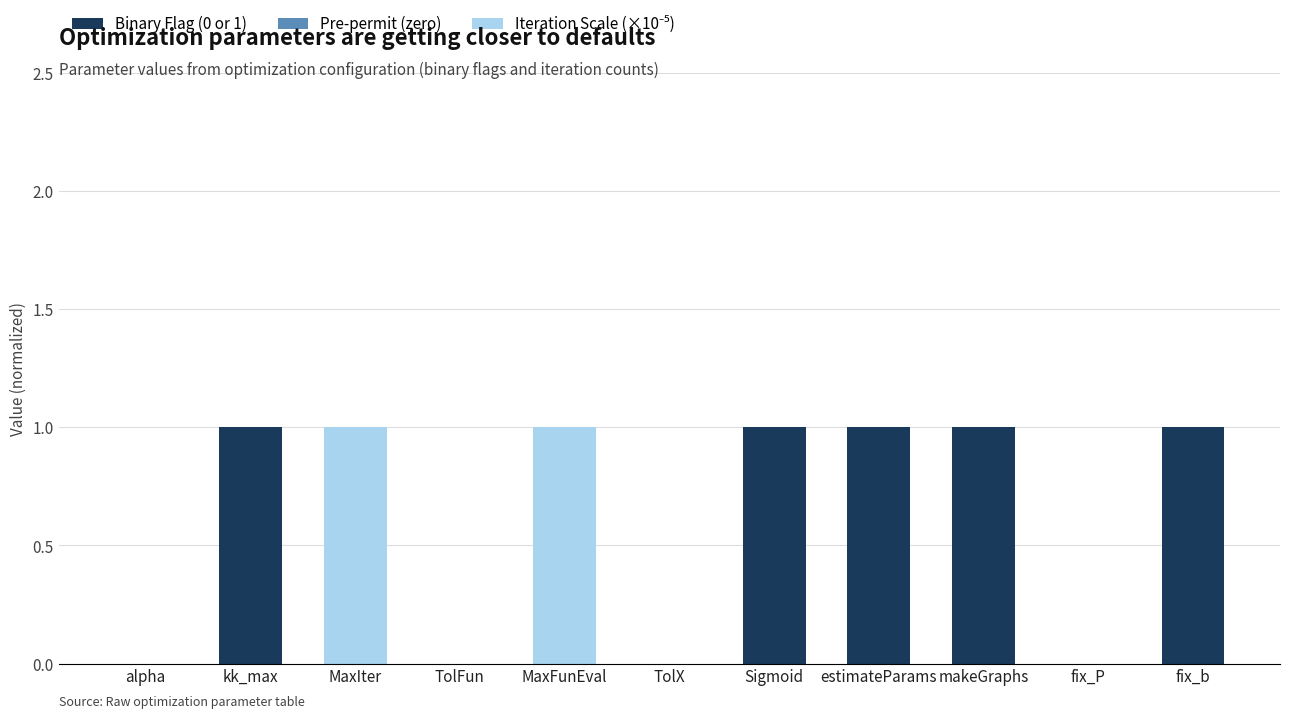

The value of Binary Flag (0 or 1) at alpha is 1. True or false?

False